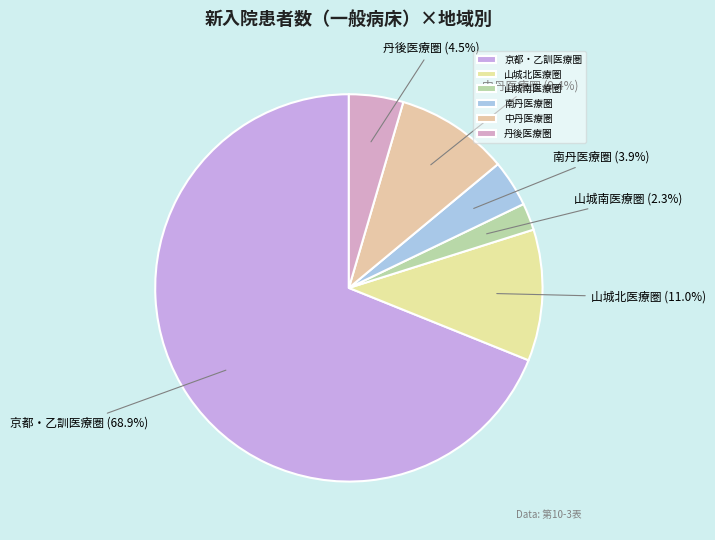

To the nearest percent, what percentage of the pie is 京都・乙訓医療圏?

69%